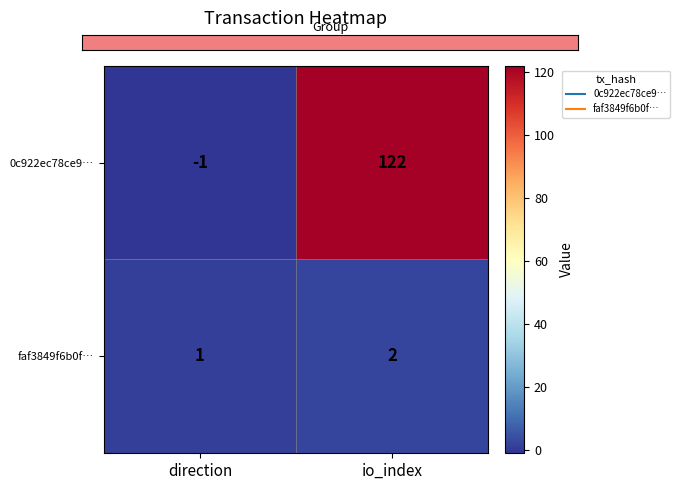

List the series in order of their peak value, highest first.

0c922ec78ce9…, faf3849f6b0f…